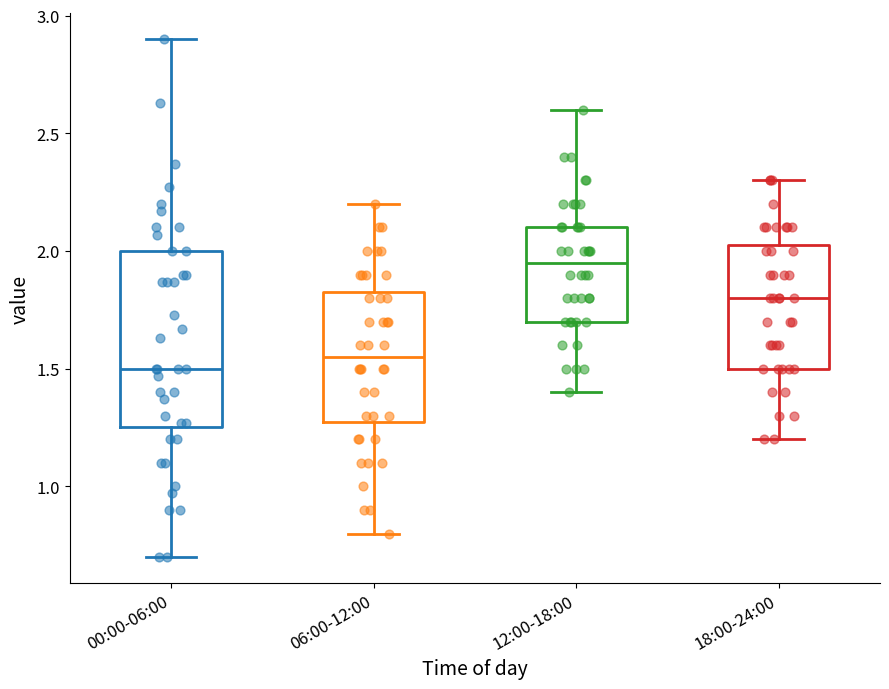

Where does the lower whisker of the box for 06:00-12:00 end on the y-axis? The values are not printed on the chart, so give them approximately, as read against the axis.

0.80